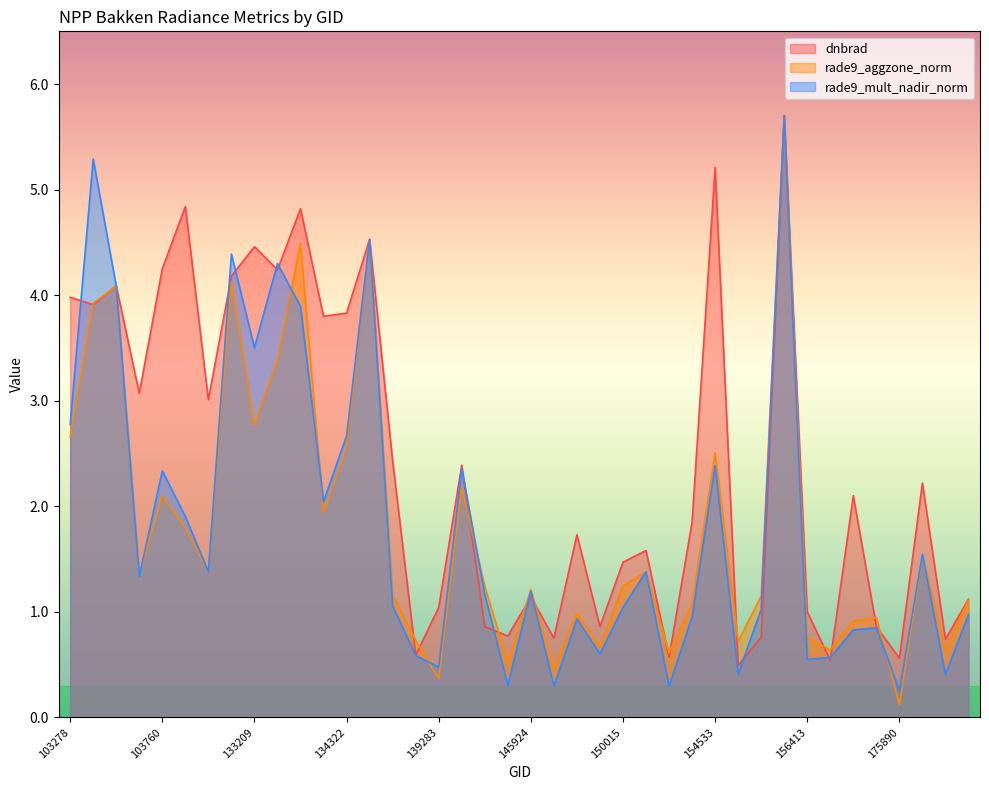

Which series has the largest range (max minus min)?

rade9_aggzone_norm